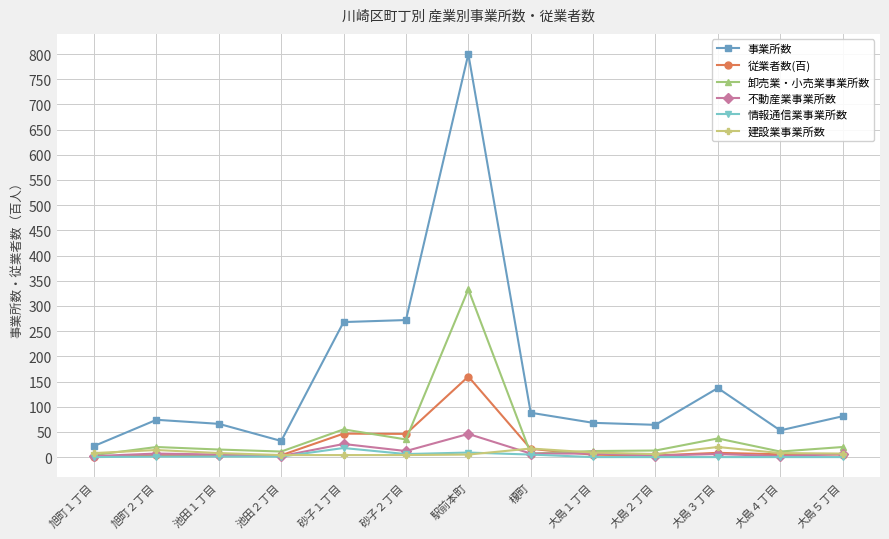

What is the difference between the maximum and minimum values in the 事業所数 series?

778.0